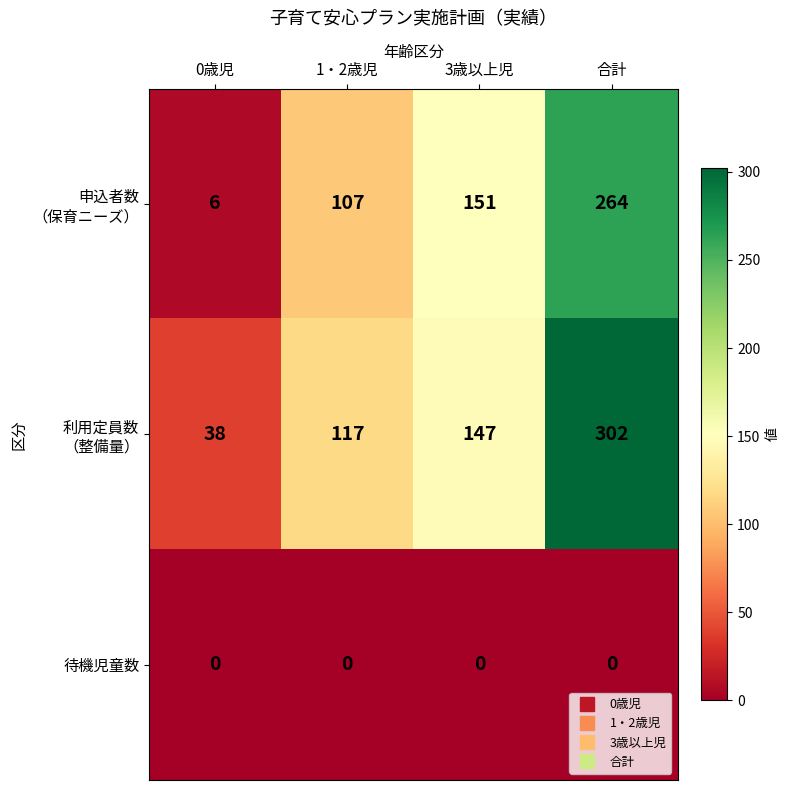

At which category does the chart reach its peak across all series?

合計